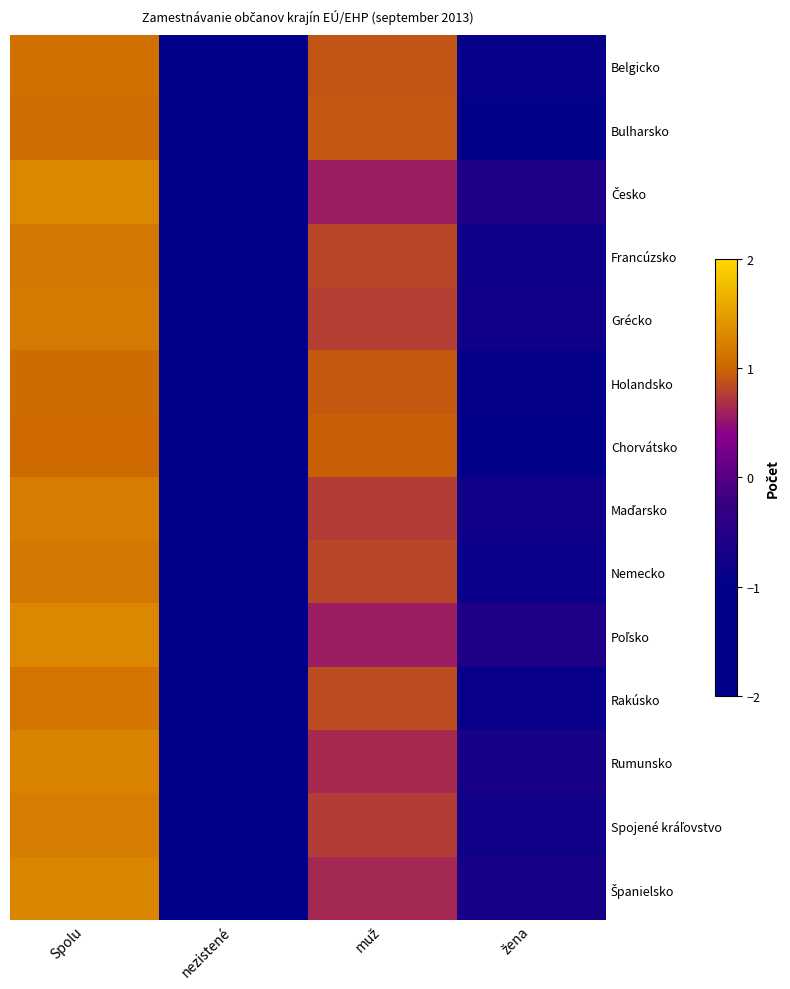

Which category has the highest value across all series?

Spolu